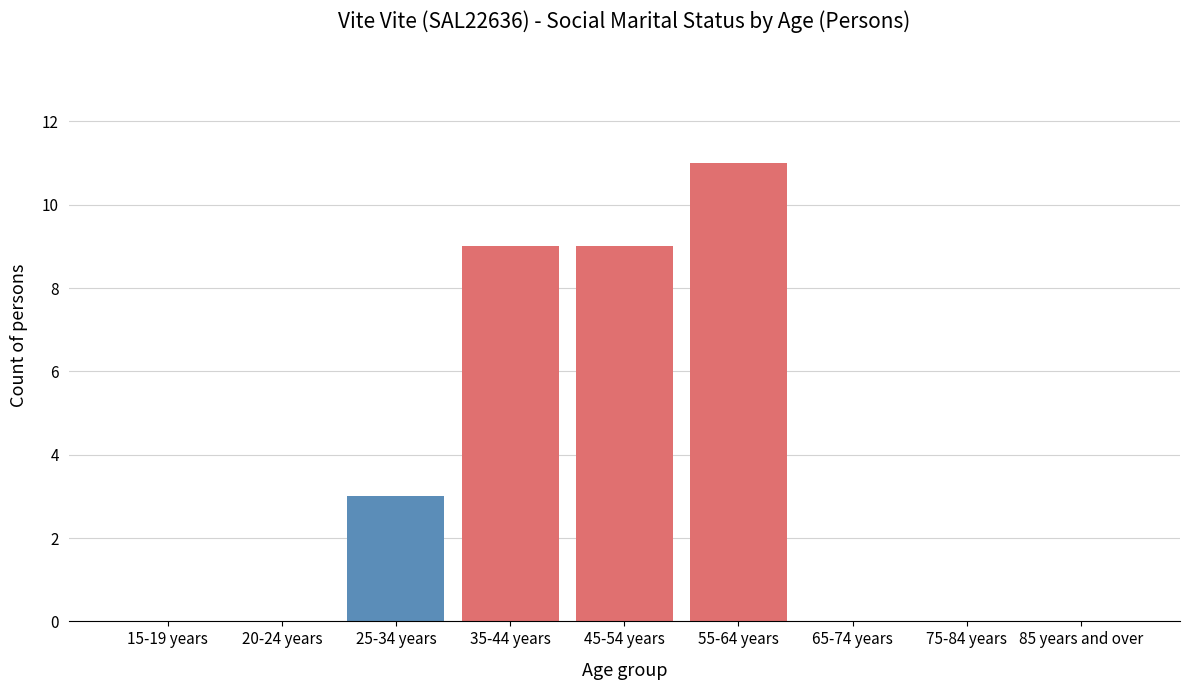

Reading right to left, list all the values displayed in this chart.

85 years and over=0	75-84 years=0	65-74 years=0	55-64 years=11	45-54 years=9	35-44 years=9	25-34 years=3	20-24 years=0	15-19 years=0